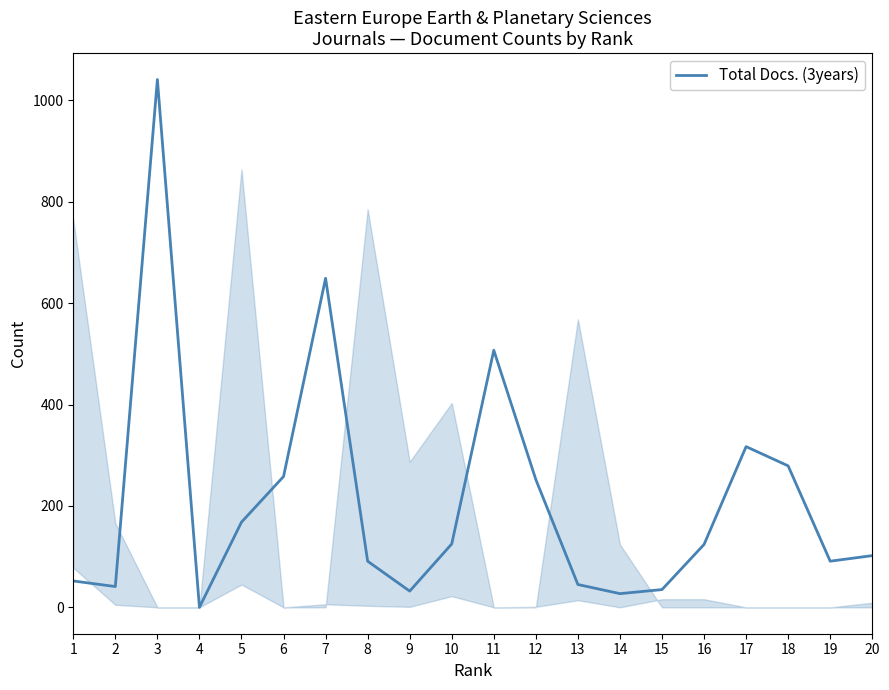

How many distinct data groups are displayed?

1